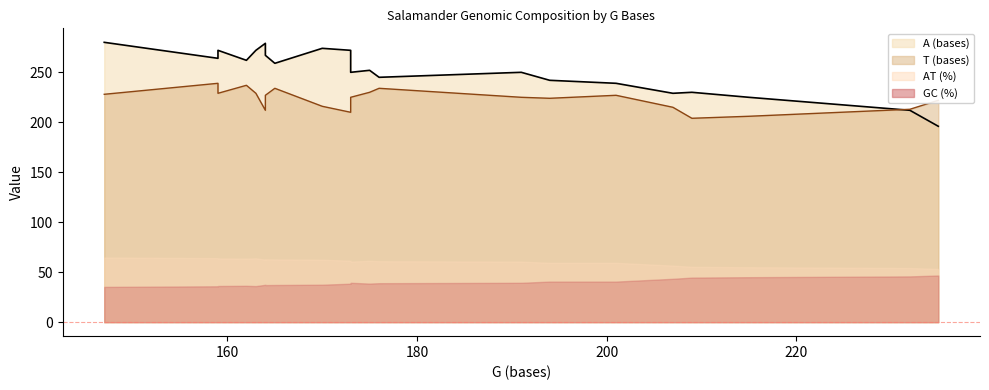

The A (bases) line series shows 398 at 140. True or false?

False